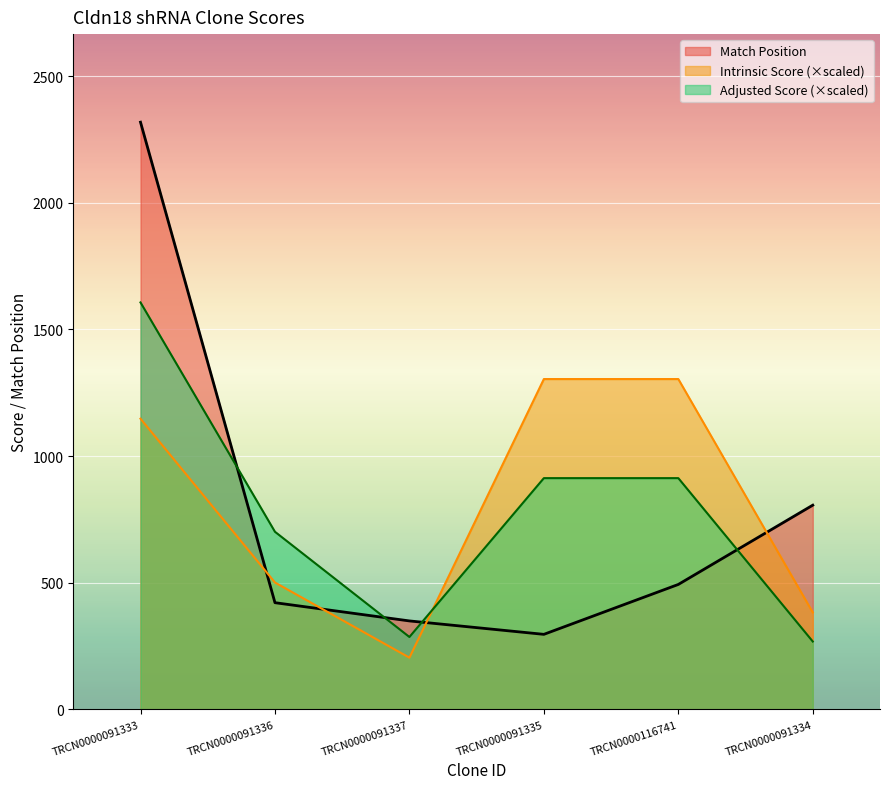

What are all the series names shown in the legend?

Match Position, Intrinsic Score (×scaled), Adjusted Score (×scaled)